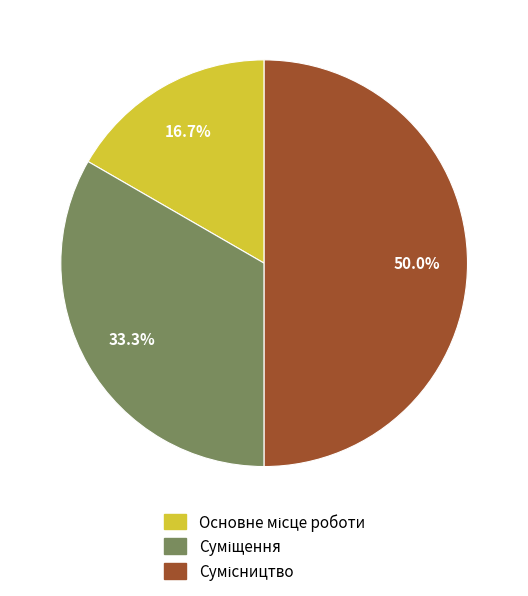

How many slices are in this pie chart?

3